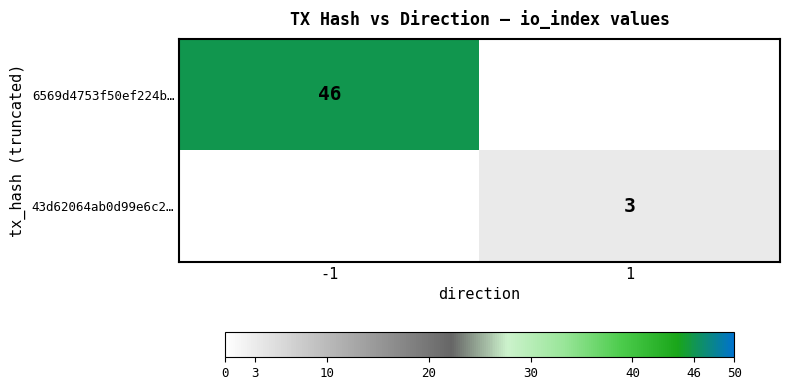

True or false: 6569d4753f50ef224b… has a value of 69 at -1.

False